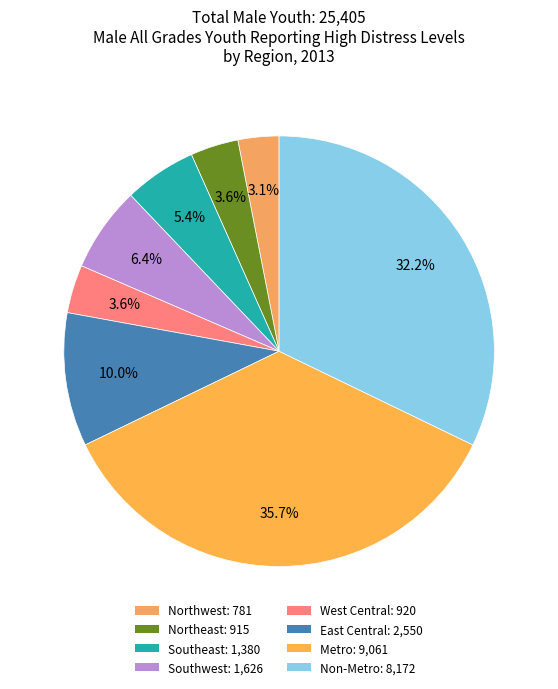

To the nearest percent, what portion does East Central represent?

10%